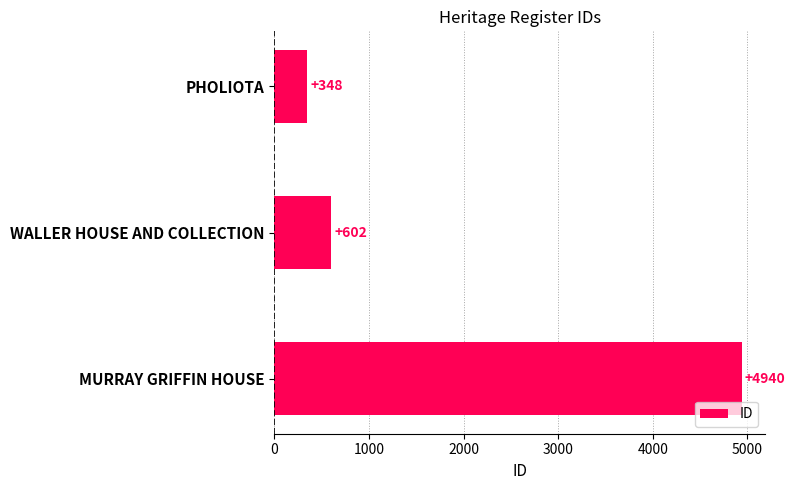

What is the difference between the values at WALLER HOUSE AND COLLECTION and PHOLIOTA?

254